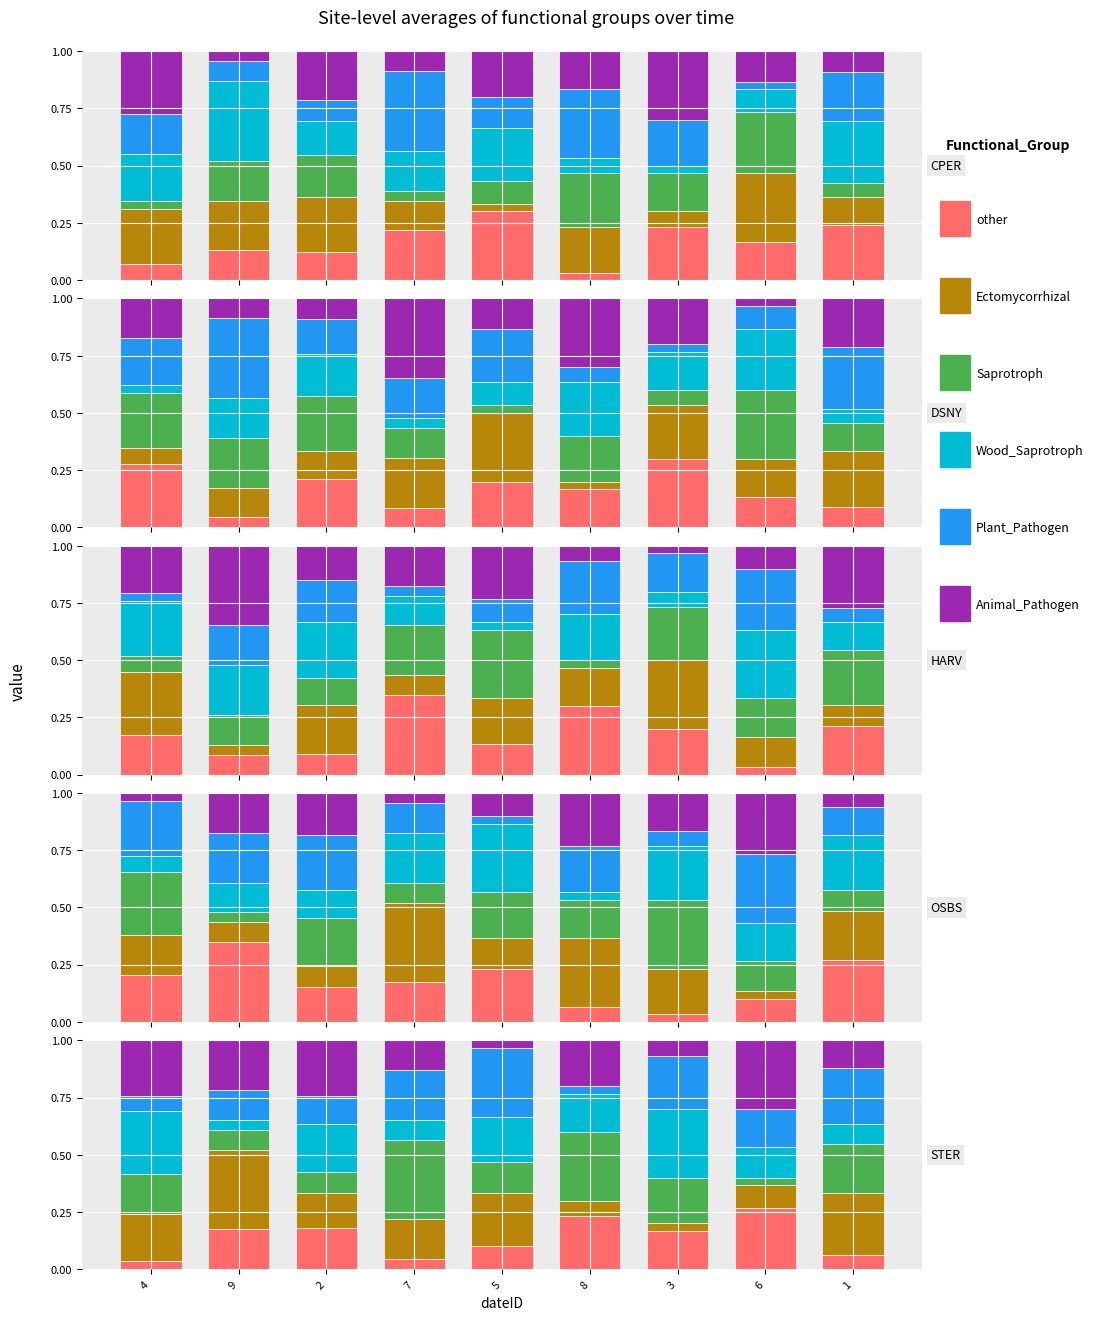

Between 3 and 5, which is larger?

3